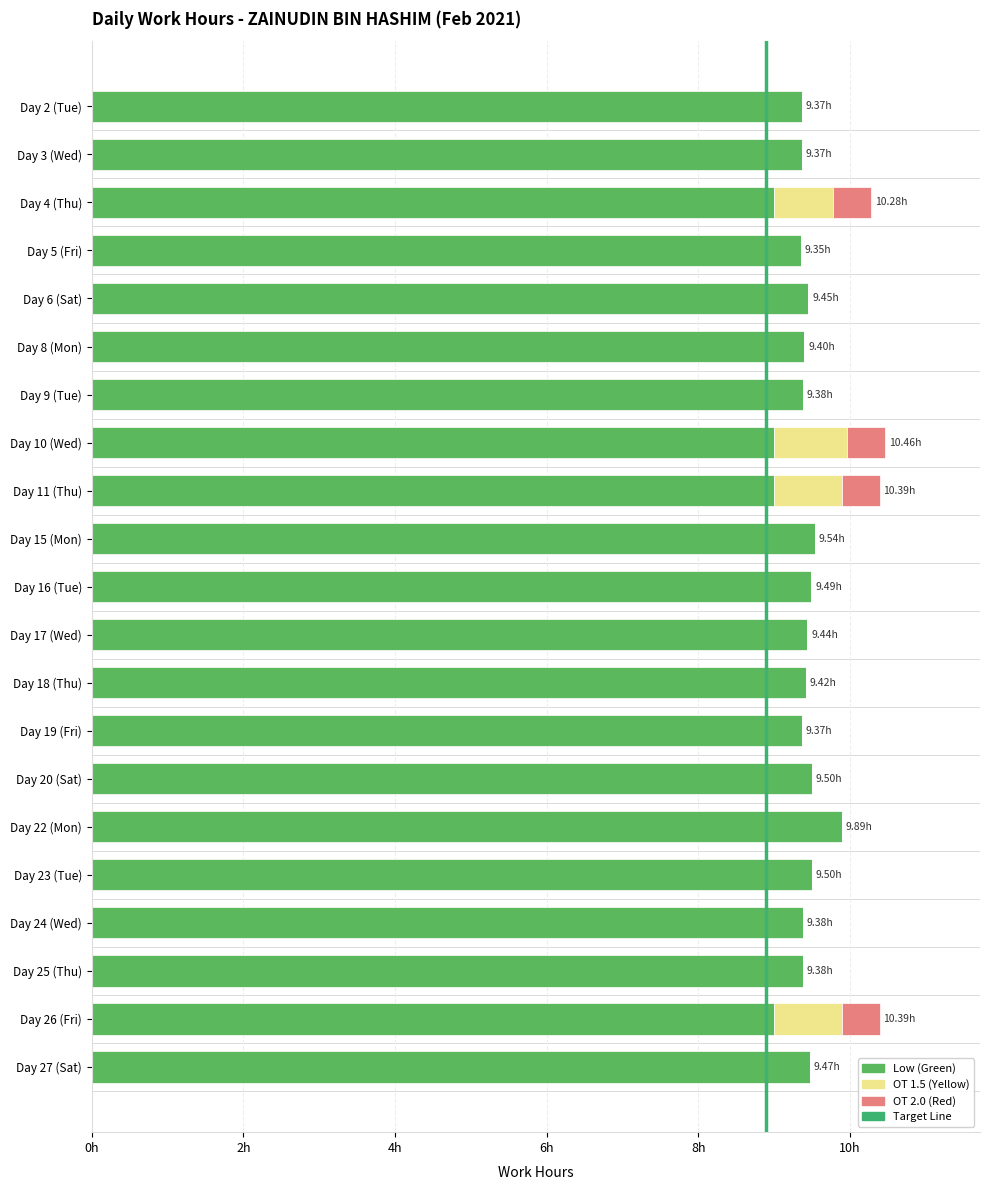

Which series has the widest spread of values?

OT 1.5 (Yellow)